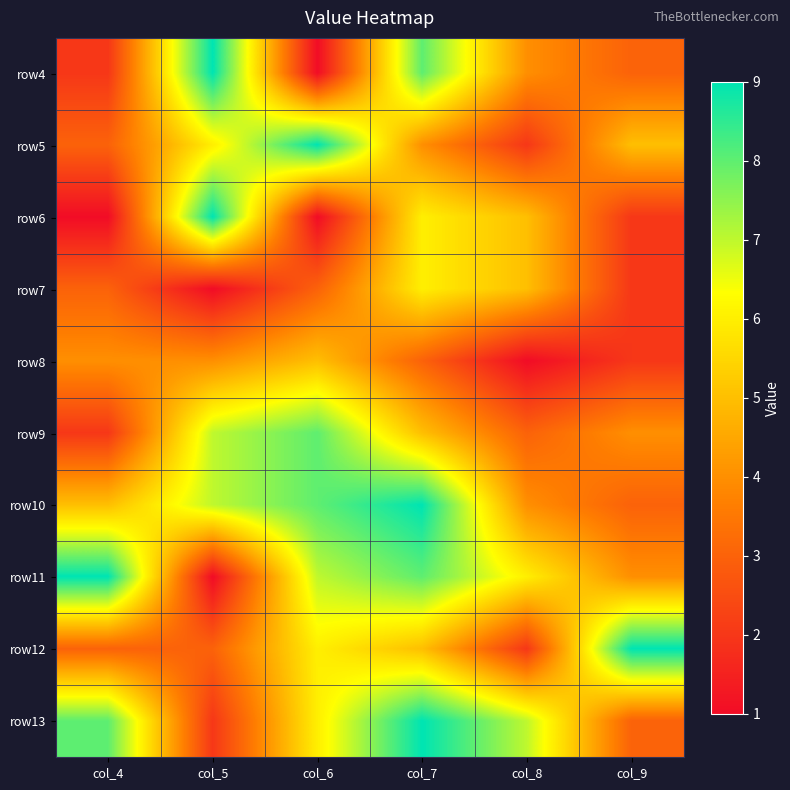

How many series are shown in this chart?

10